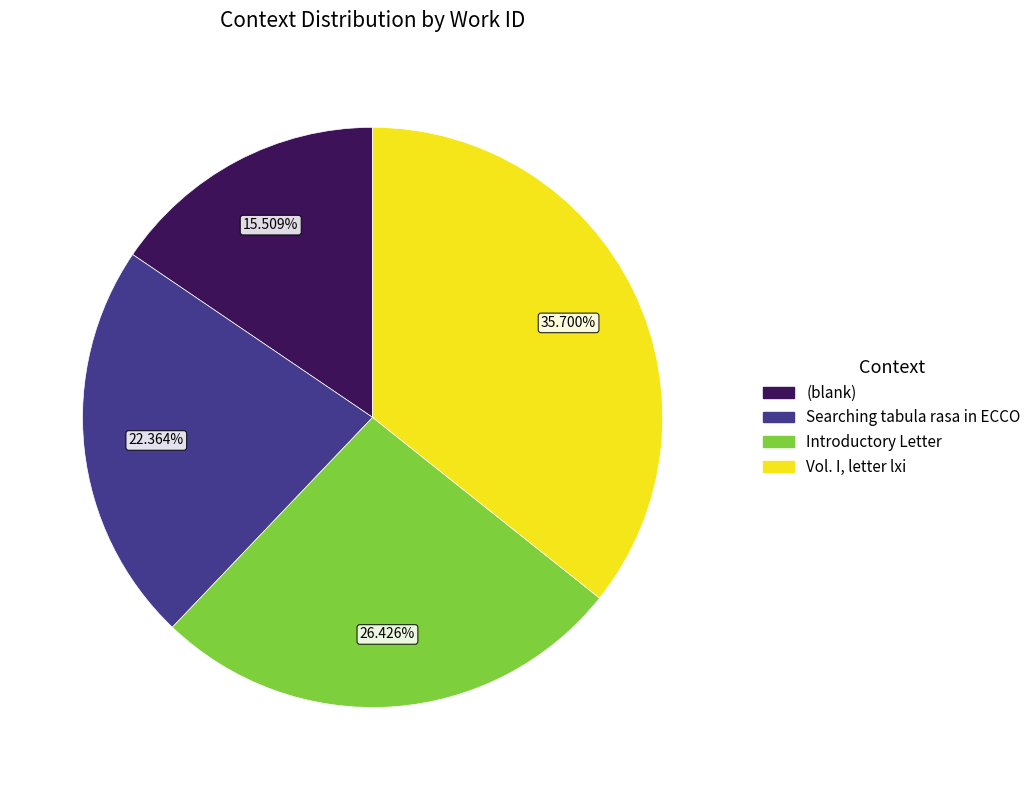

Is the sum of (blank) and Vol. I, letter lxi greater than half?

Yes